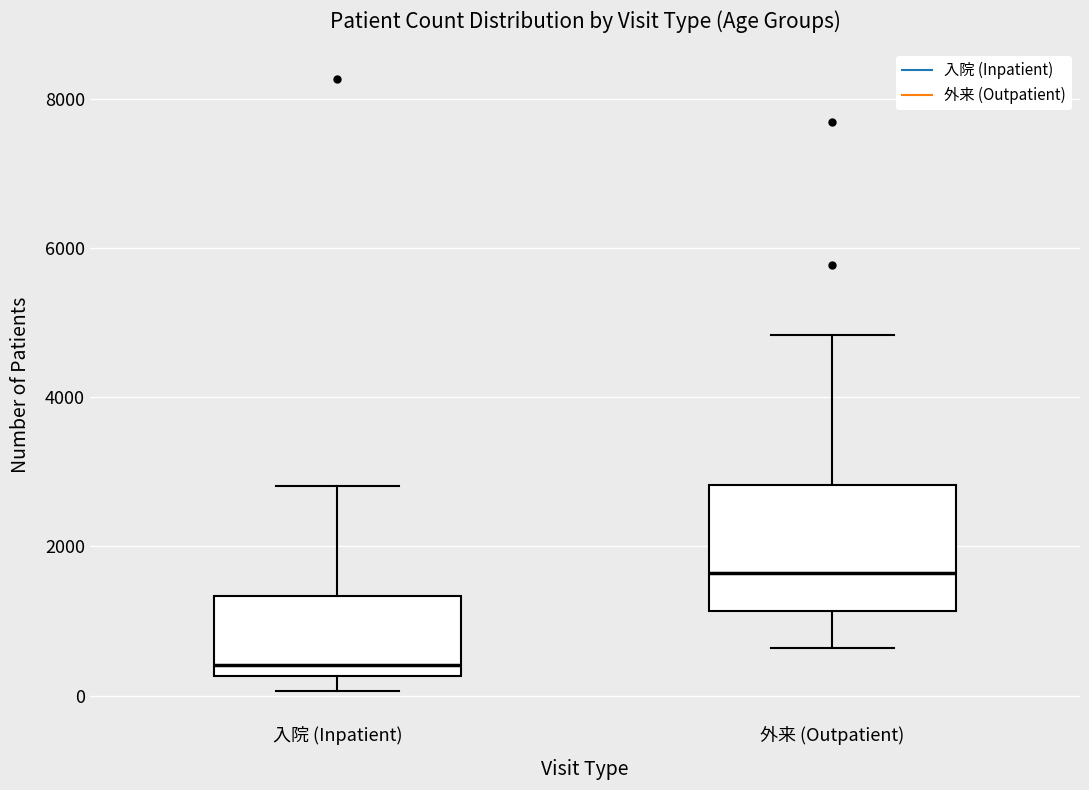

Reading left to right, read every box against the y-axis: the position of its median line, the range the box covers, and the ends of its whiskers. The values are not printed on the chart, so give them approximately, as read against the axis.

入院 (Inpatient): median 400, box 200 to 1400, whiskers 0 to 2800
外来 (Outpatient): median 1600, box 1200 to 2800, whiskers 600 to 4800